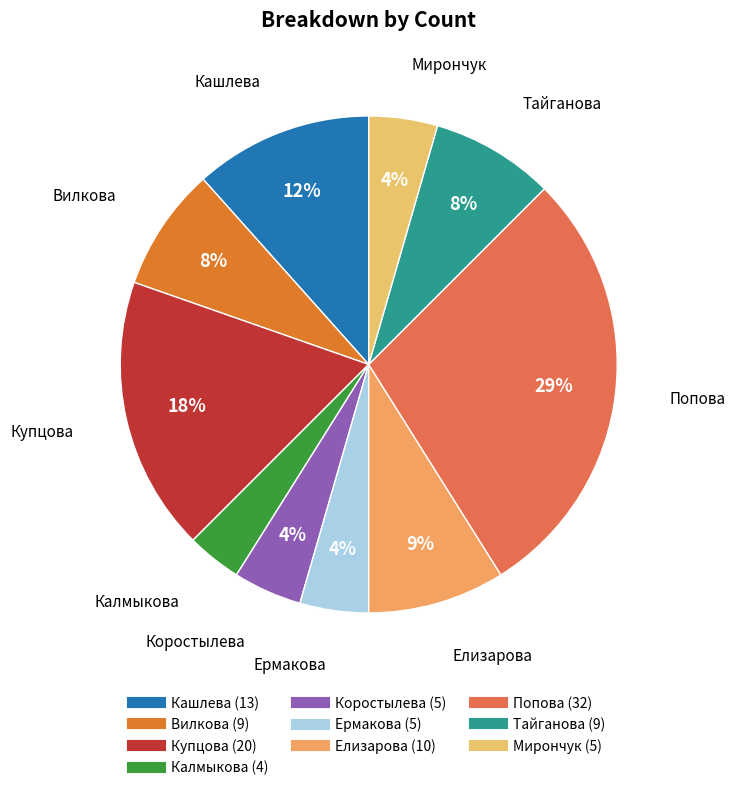

Which category has the biggest portion of the pie?

Попова